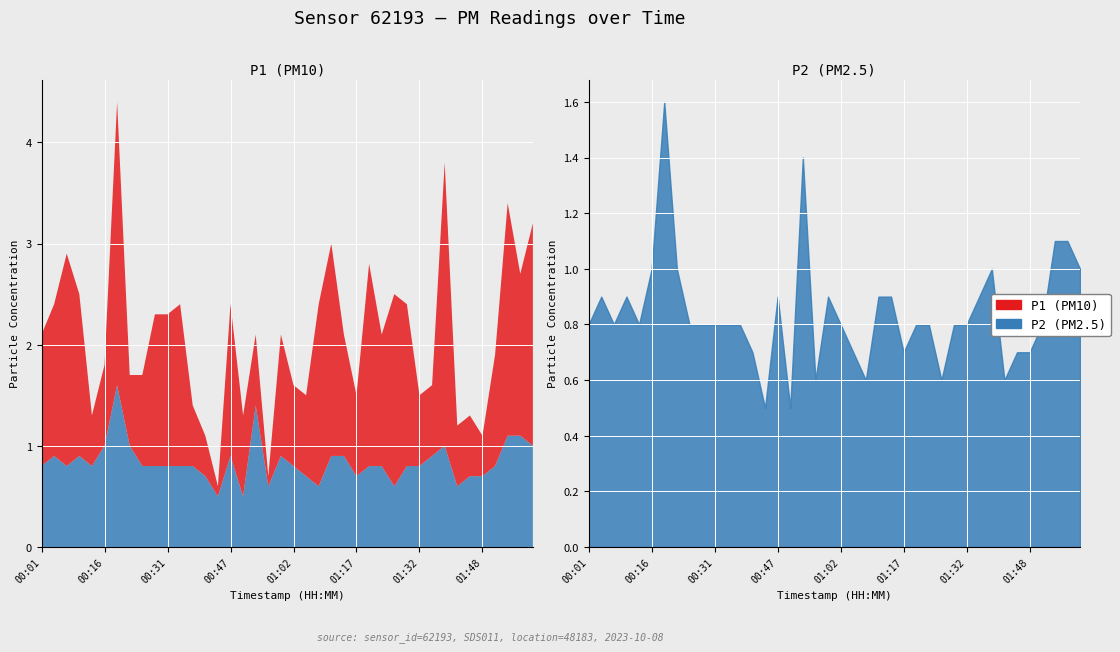

The value of P2 at 01:38 is 1.0. True or false?

True